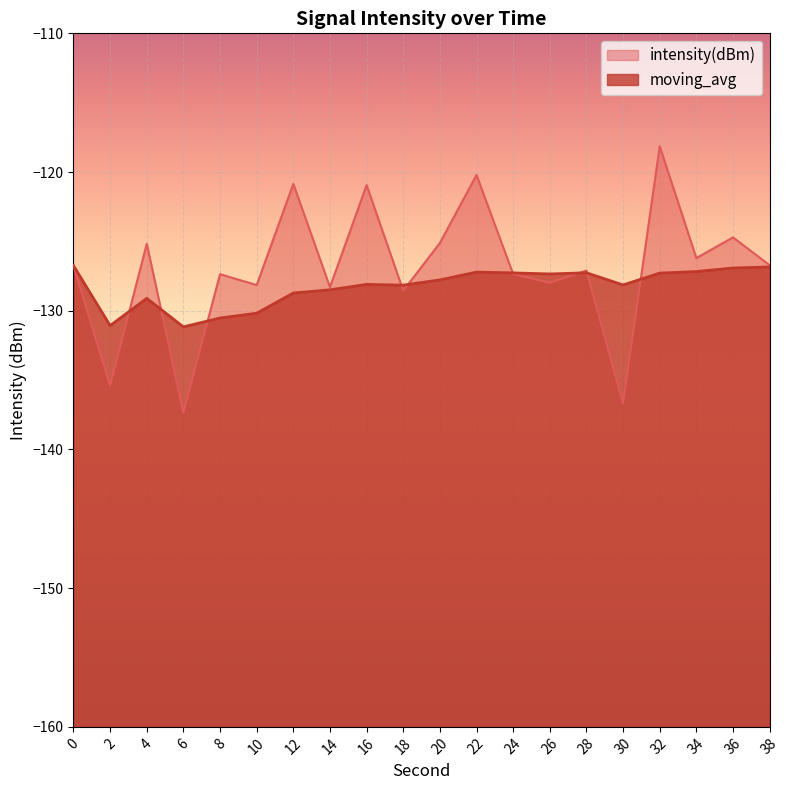

Which series ends up on top after the final intersection of moving_avg and intensity(dBm)?

intensity(dBm)